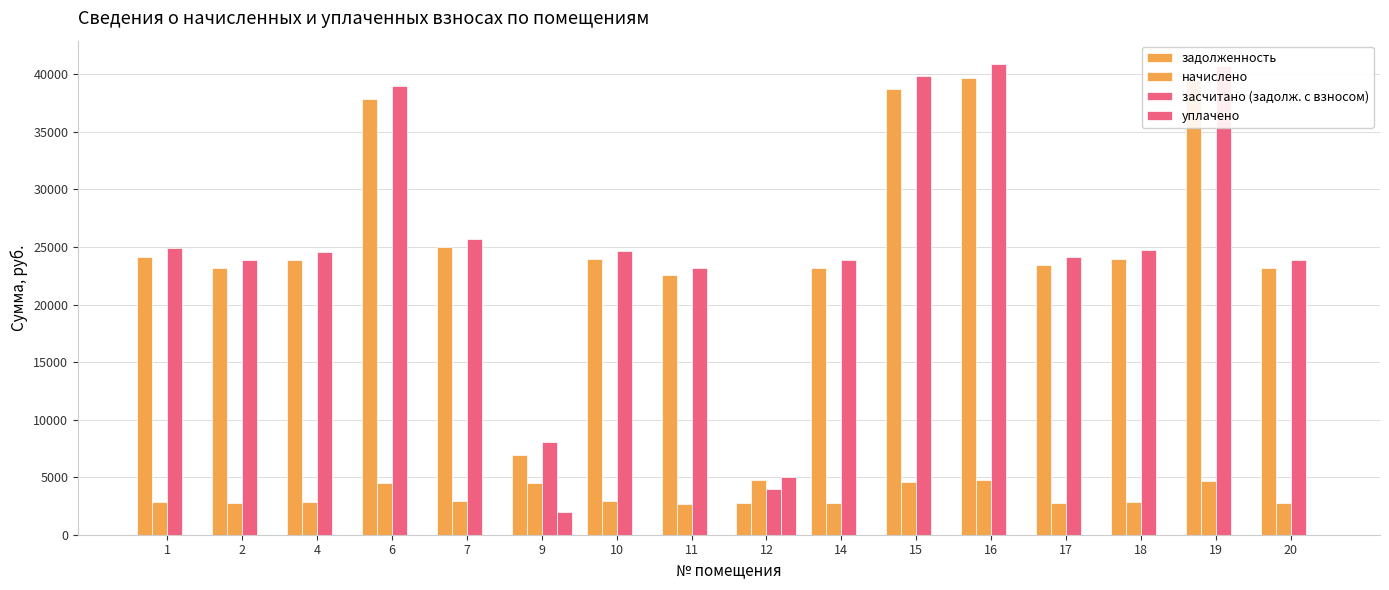

Count the number of categories in the chart.

16